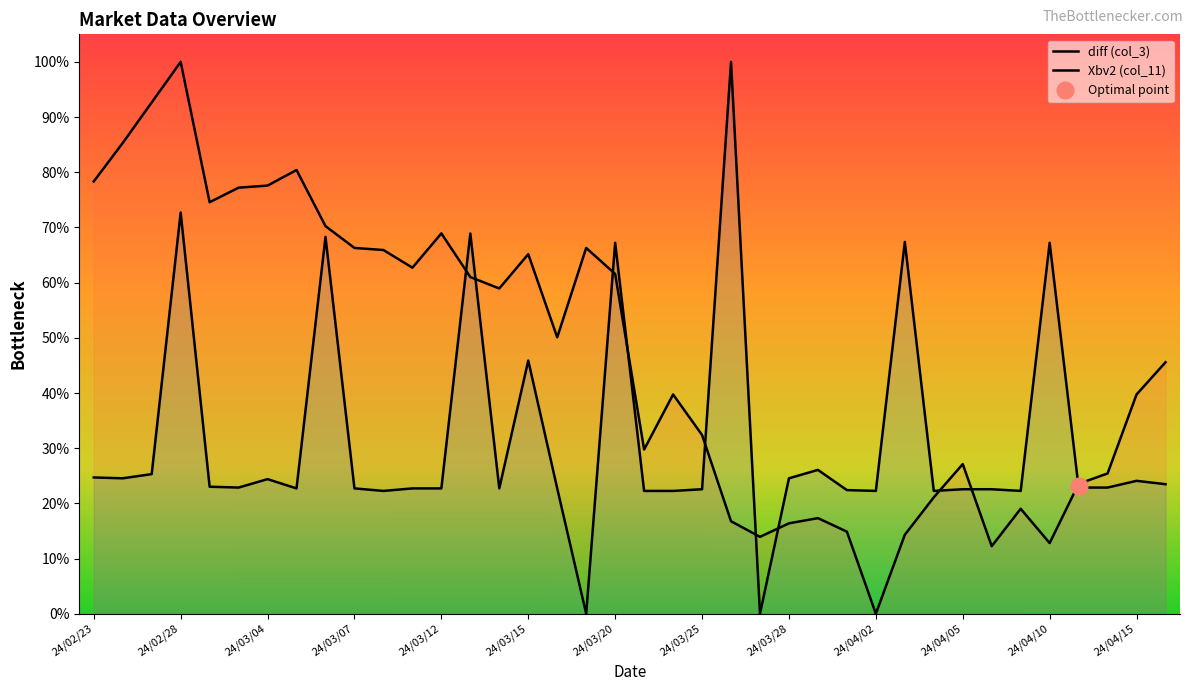

Which category has the lowest value in the Xbv2 (col_11) series?

17